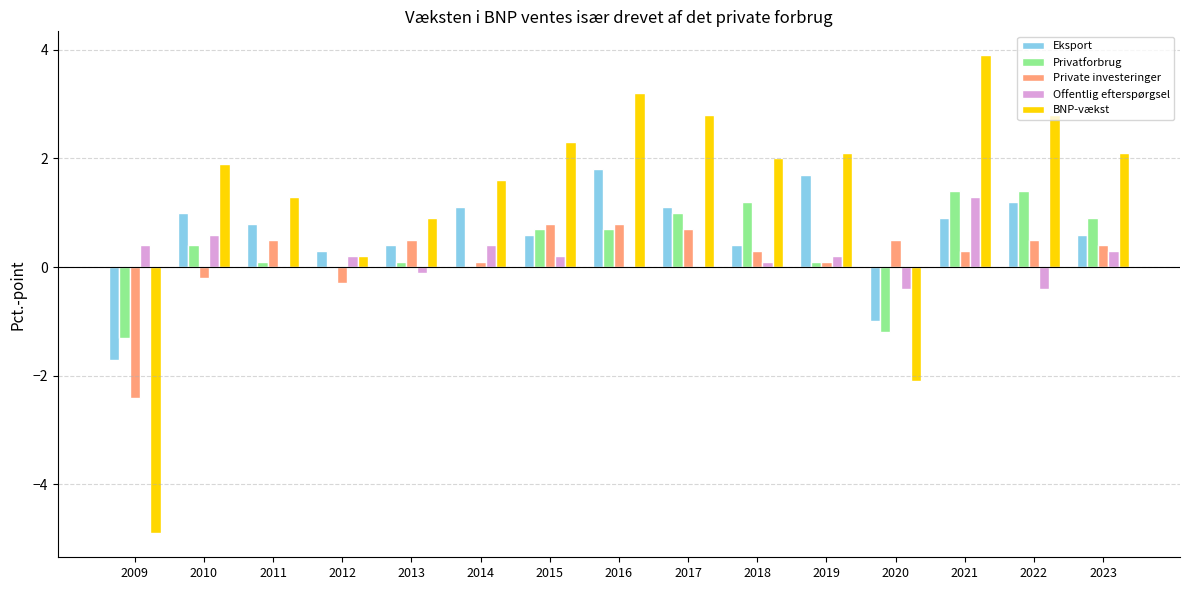

Is the value of Private investeringer at 2009 greater than the value of BNP-vækst at 2014?

No